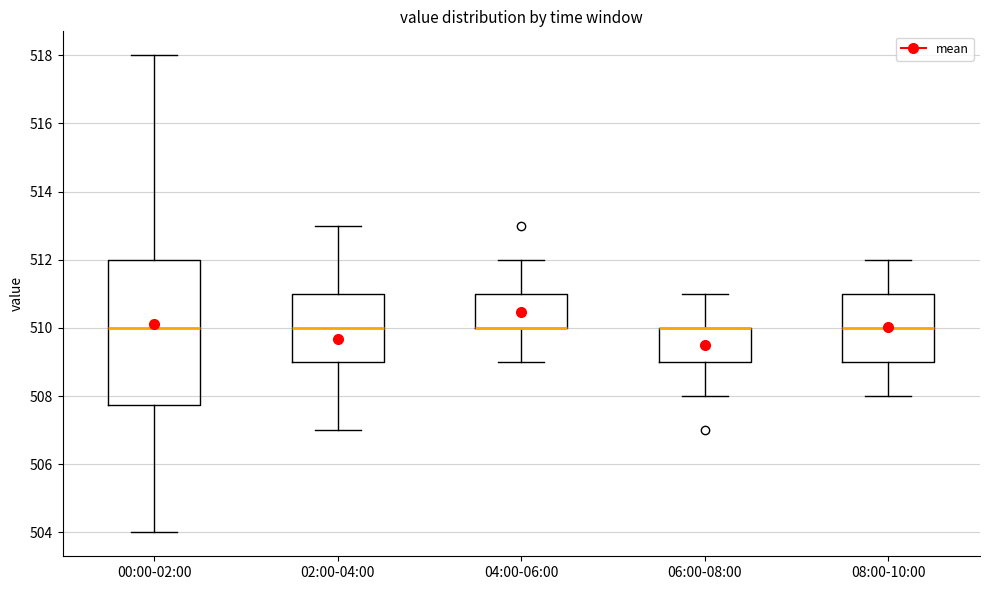

Where is the upper edge of the box for 00:00-02:00 on the y-axis? The values are not printed on the chart, so give them approximately, as read against the axis.

512.0